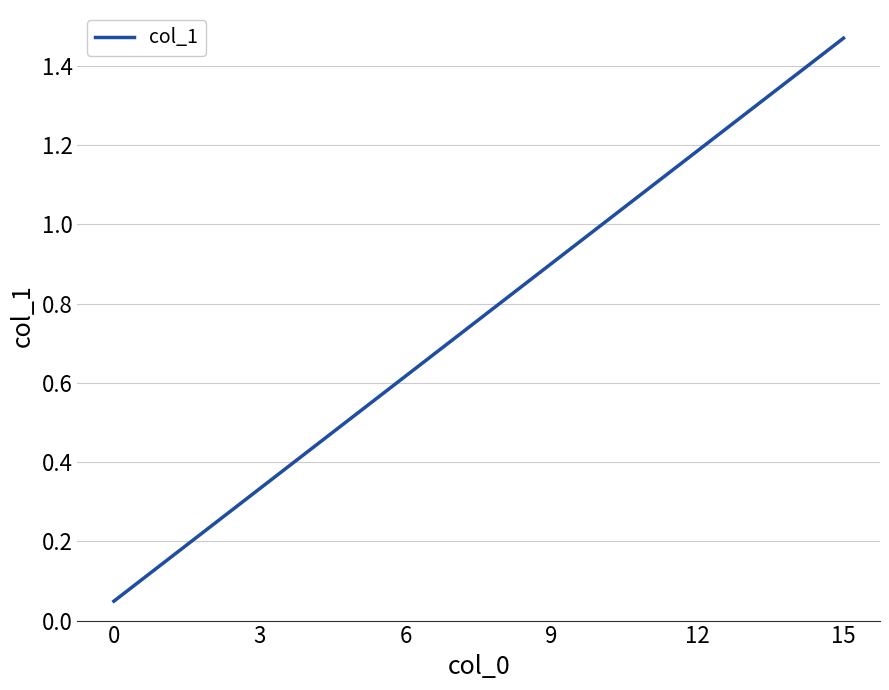

Which category has the highest value across all series?

15